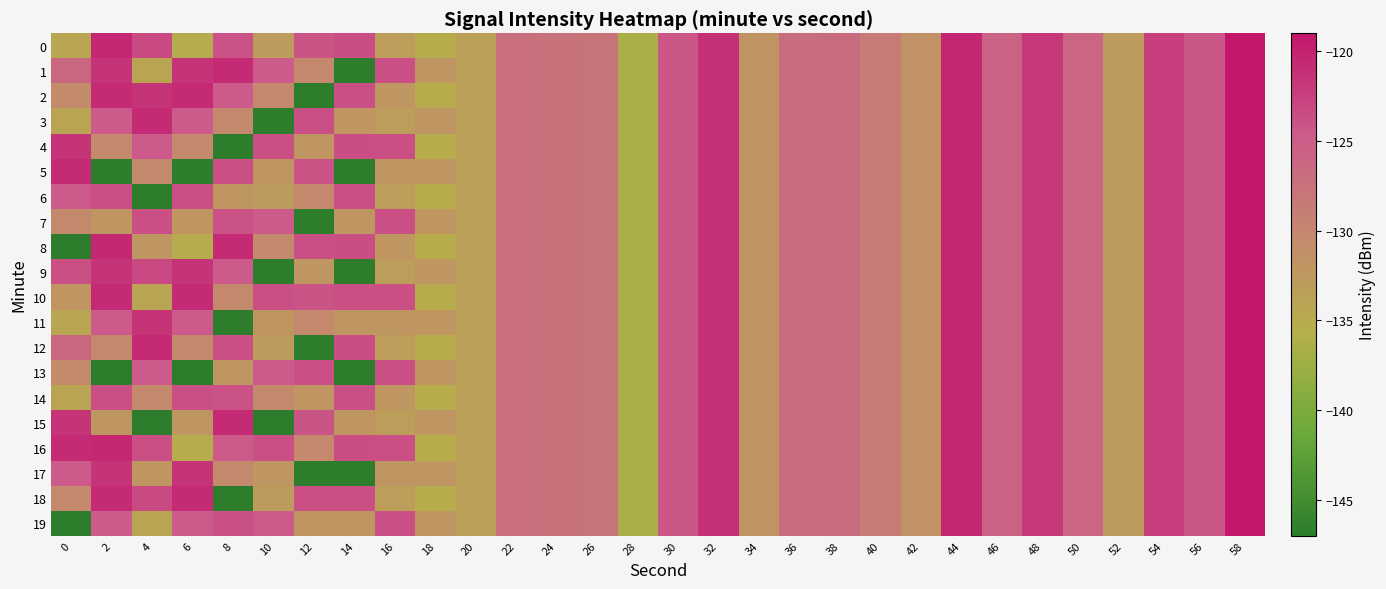

At which category is the sum across all series the highest?

58